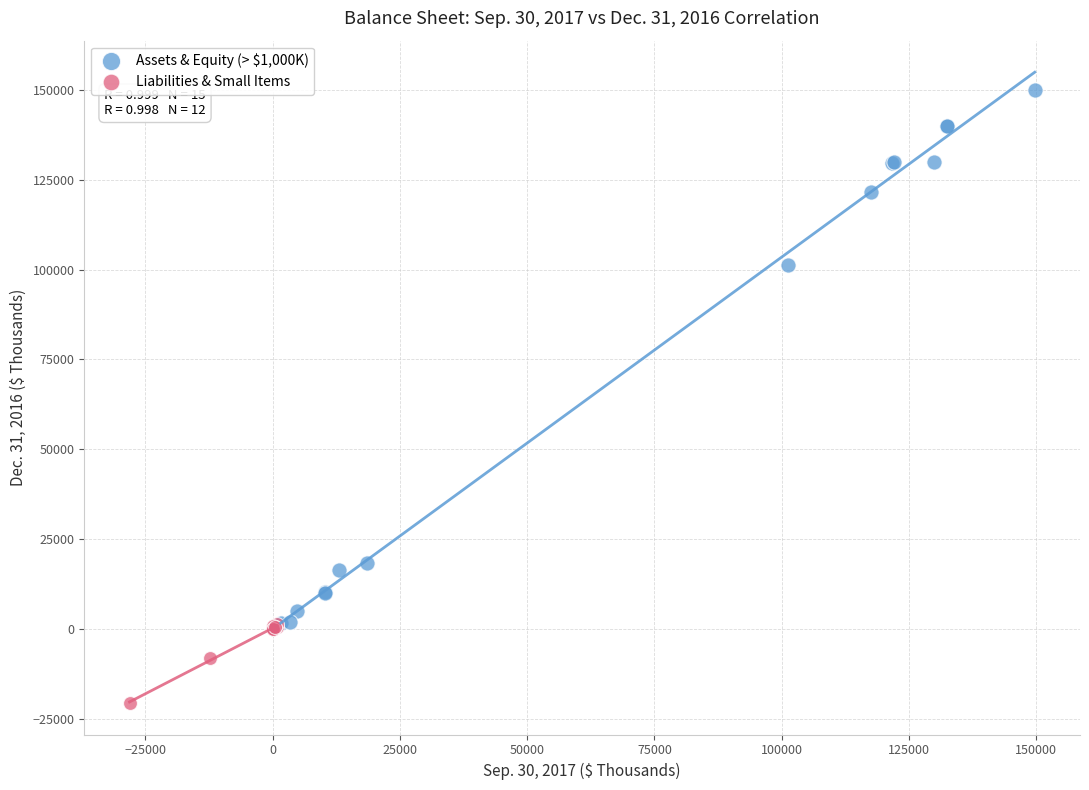

Which series has the widest spread of Y values?

Assets & Equity (> $1,000K)